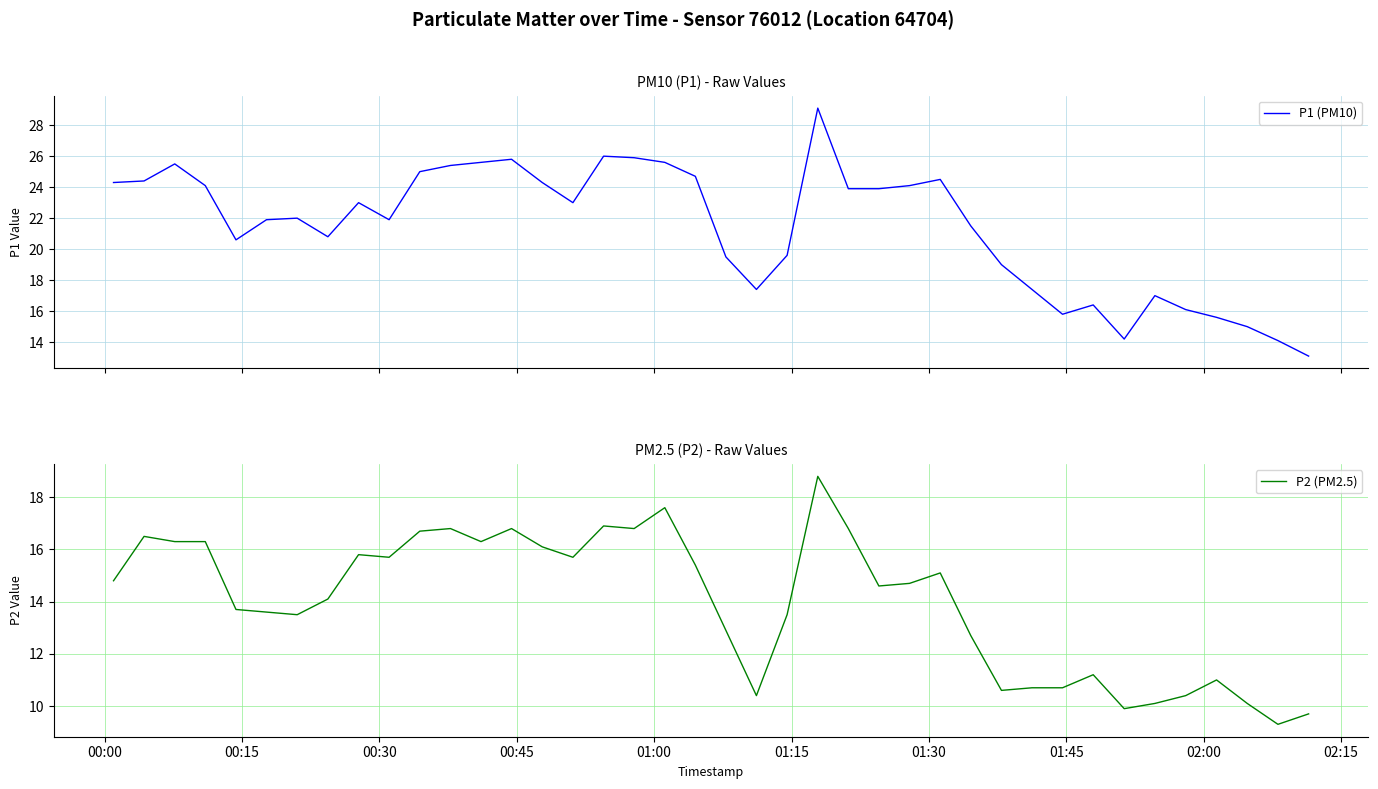

What are all the series names shown in the legend?

P1 (PM10), P2 (PM2.5)